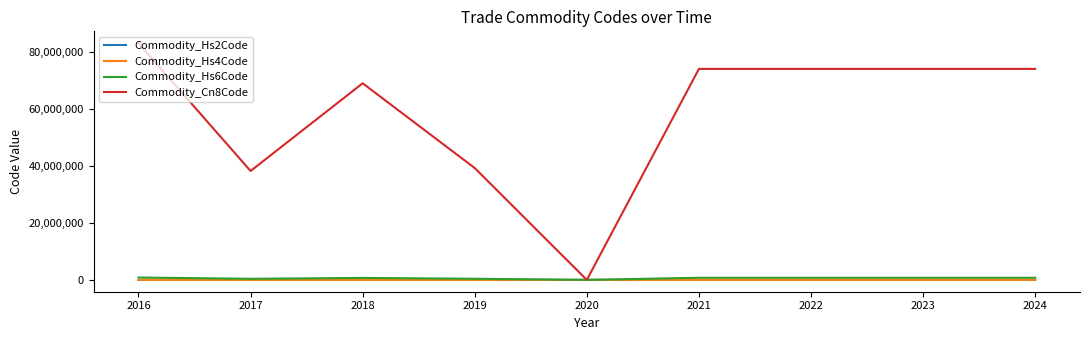

What value does the Commodity_Hs2Code series have at 2023?

74